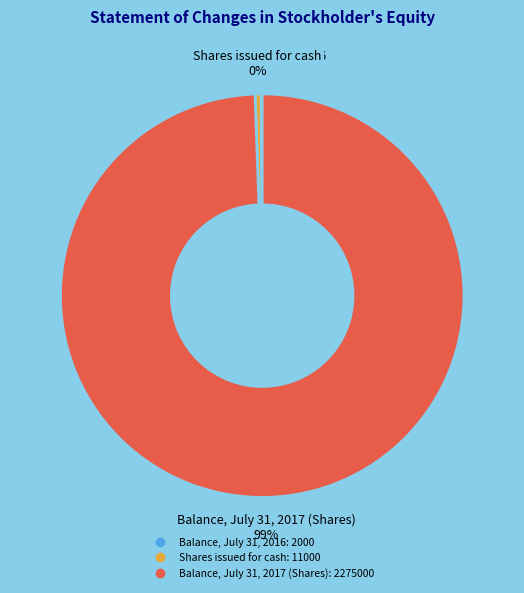

Which category accounts for the majority?

Balance, July 31, 2017 (Shares)